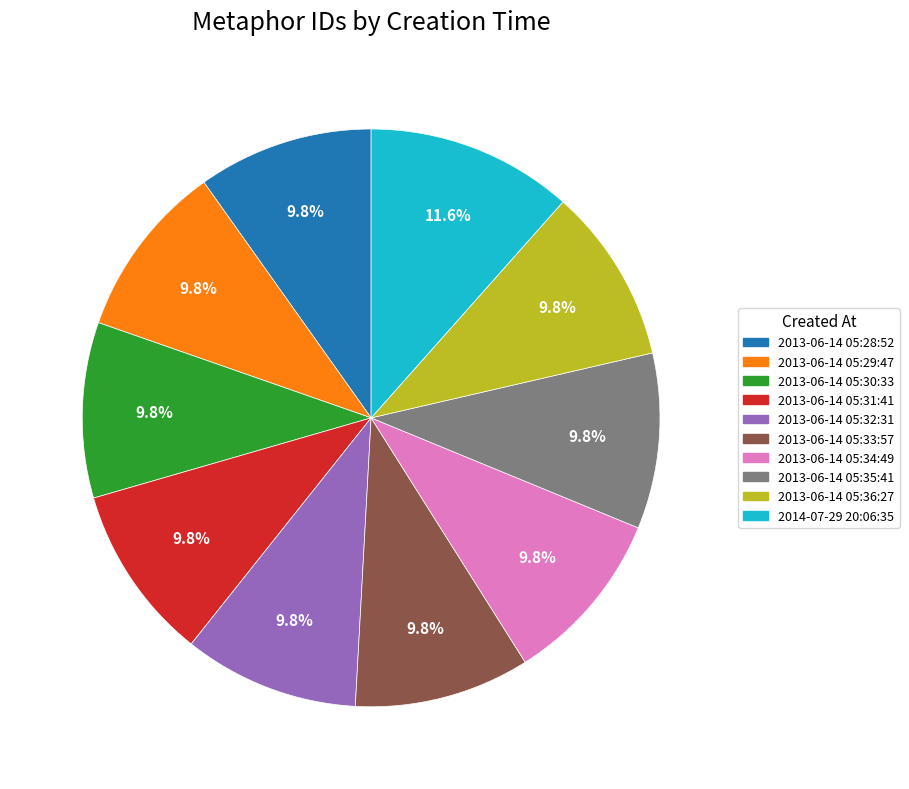

Which category has the biggest portion of the pie?

2014-07-29 20:06:35